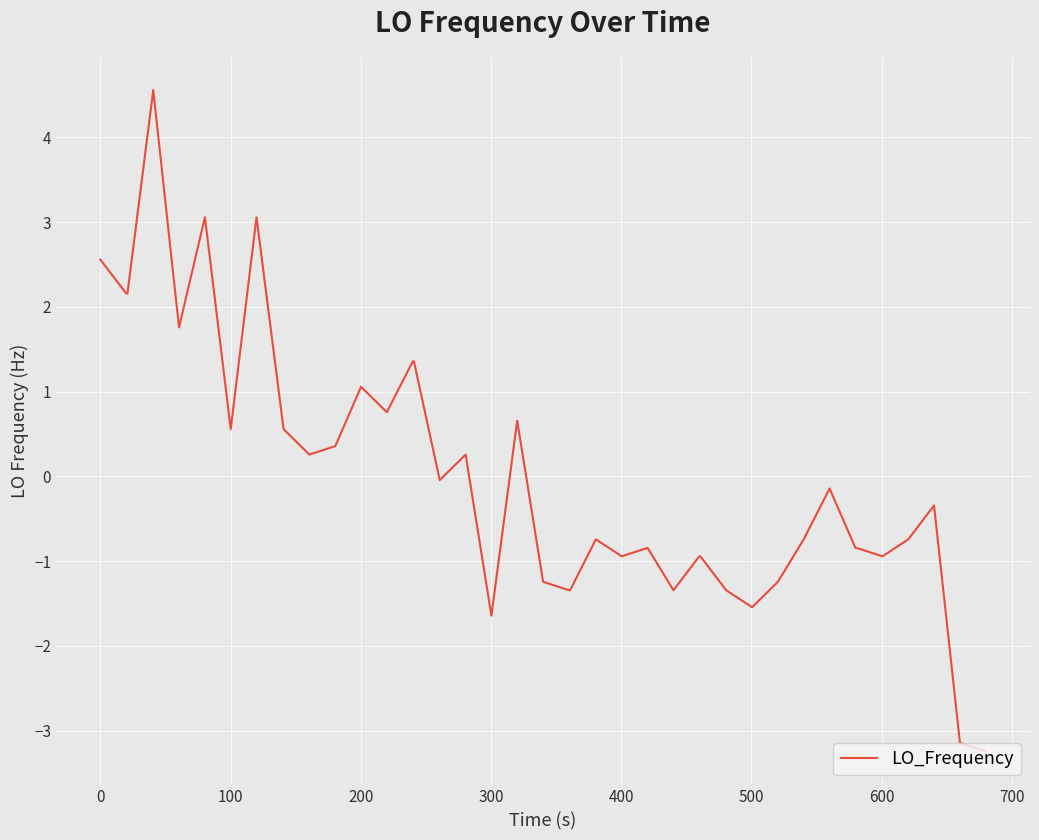

What is the maximum value shown in the chart?

4.6